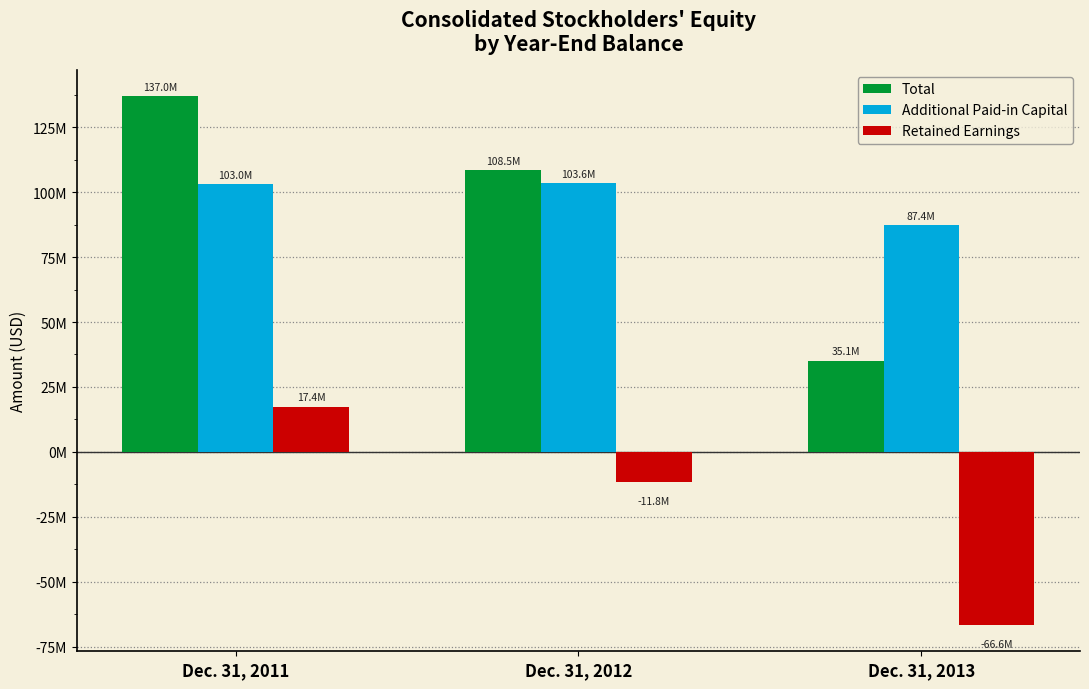

What are all the series names shown in the legend?

Total, Additional Paid-in Capital, Retained Earnings